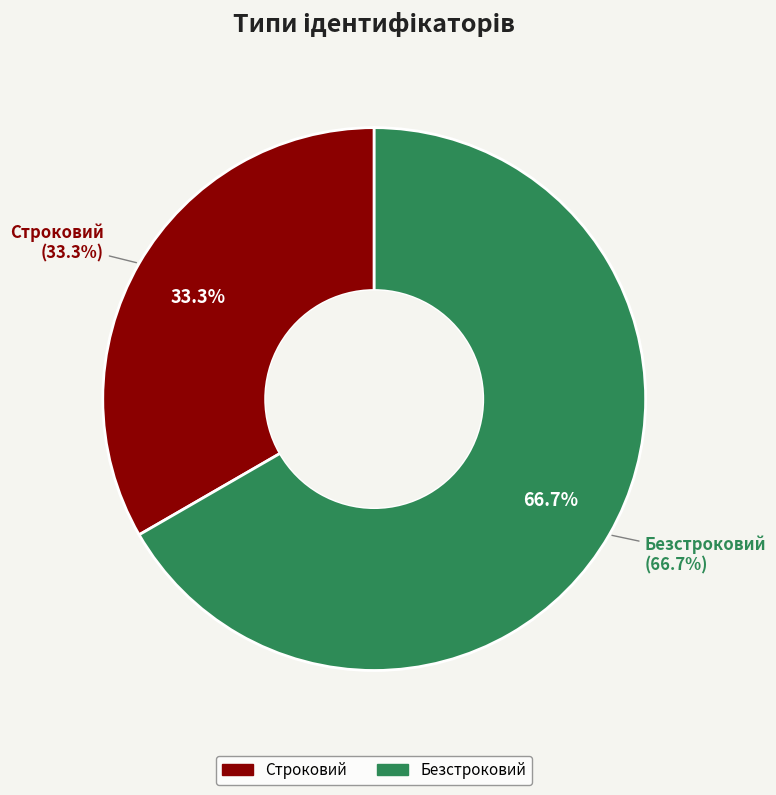

Rank the categories by value from lowest to highest.

Строковий, Безстроковий